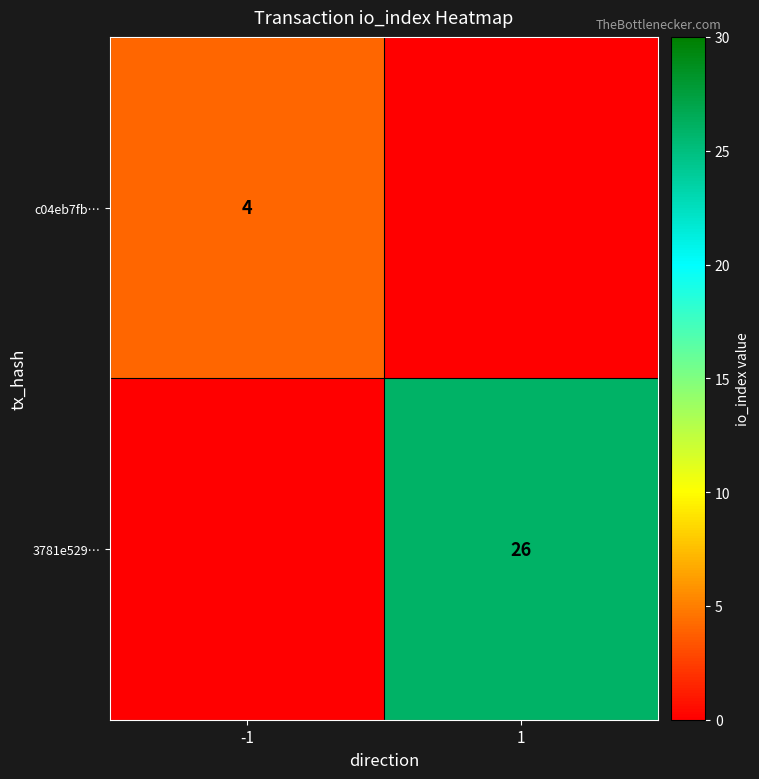

True or false: c04eb7fb… has a value of 4 at -1.

True